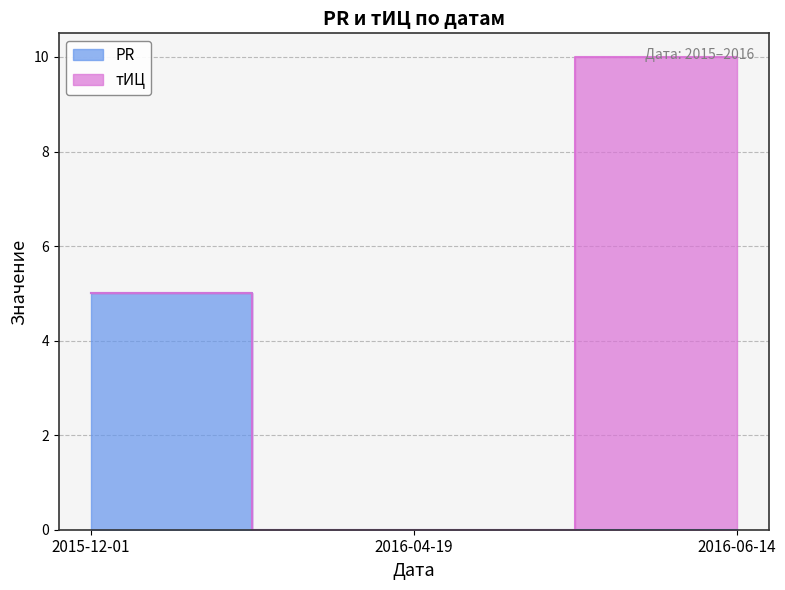

True or false: the data shows 0 at 2016-06-14.

True